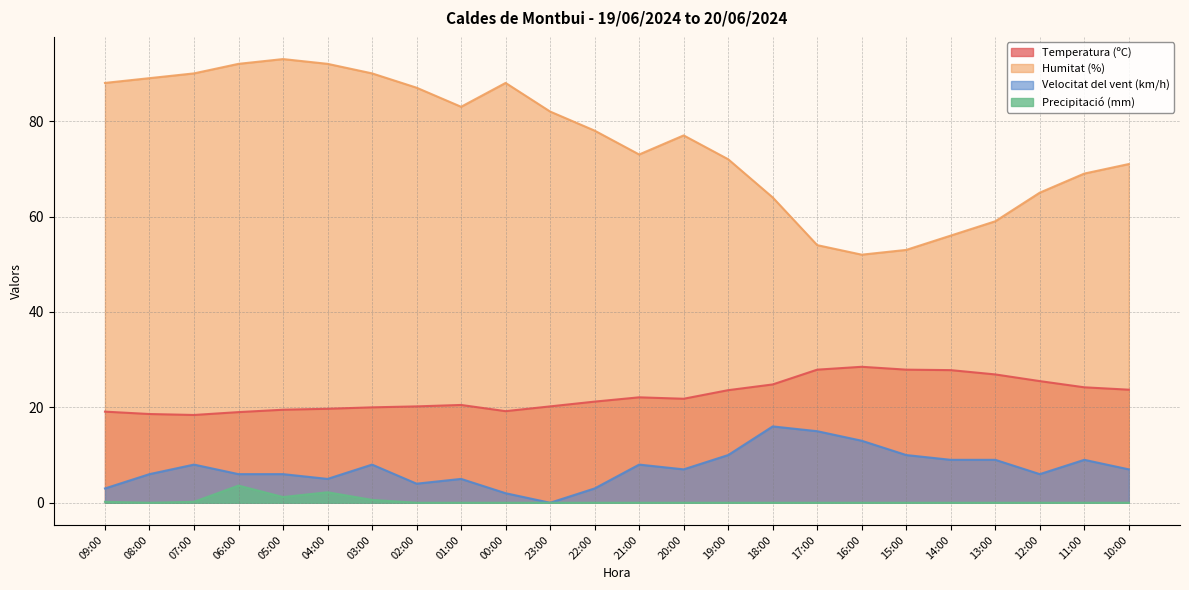

How many lines are shown in the chart?

4